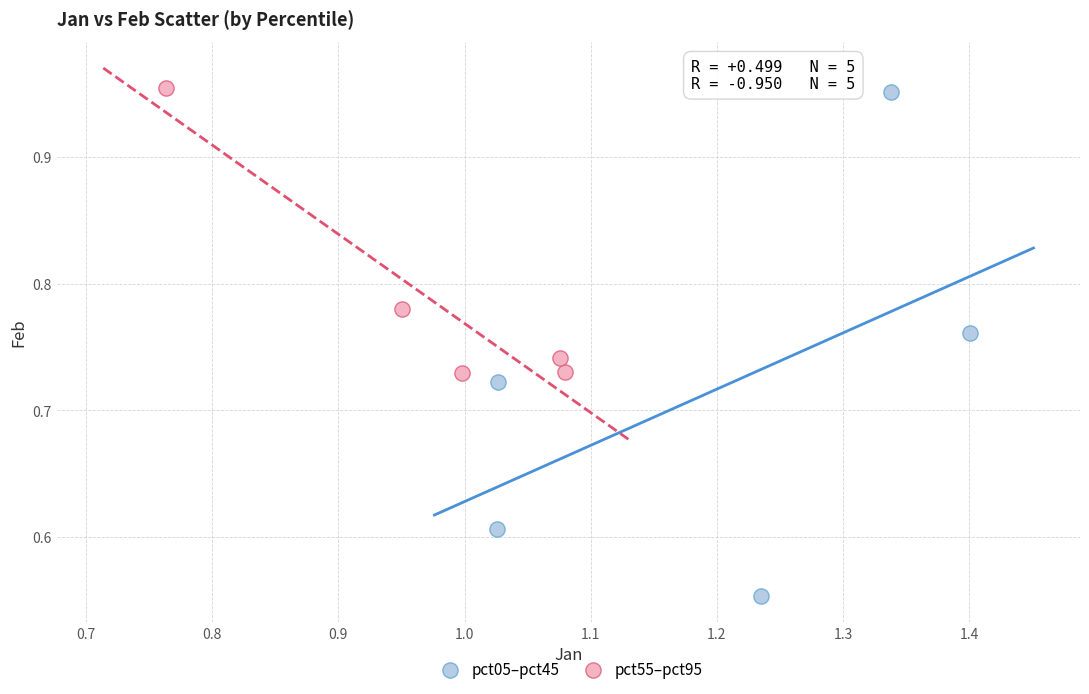

Which series has the widest spread of Y values?

pct05–pct45